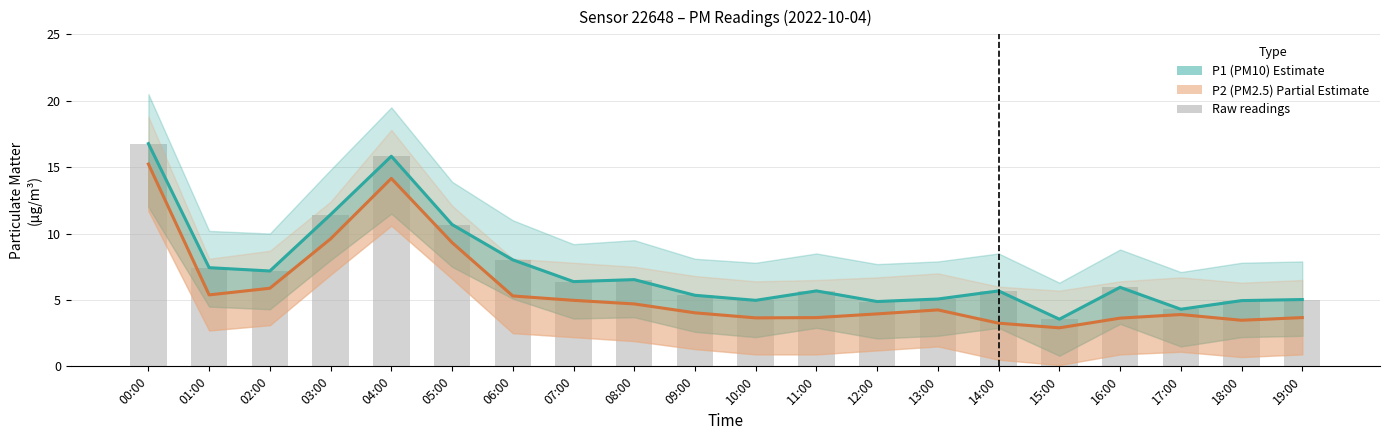

What is the label of the 20th bar from the left?

19:00